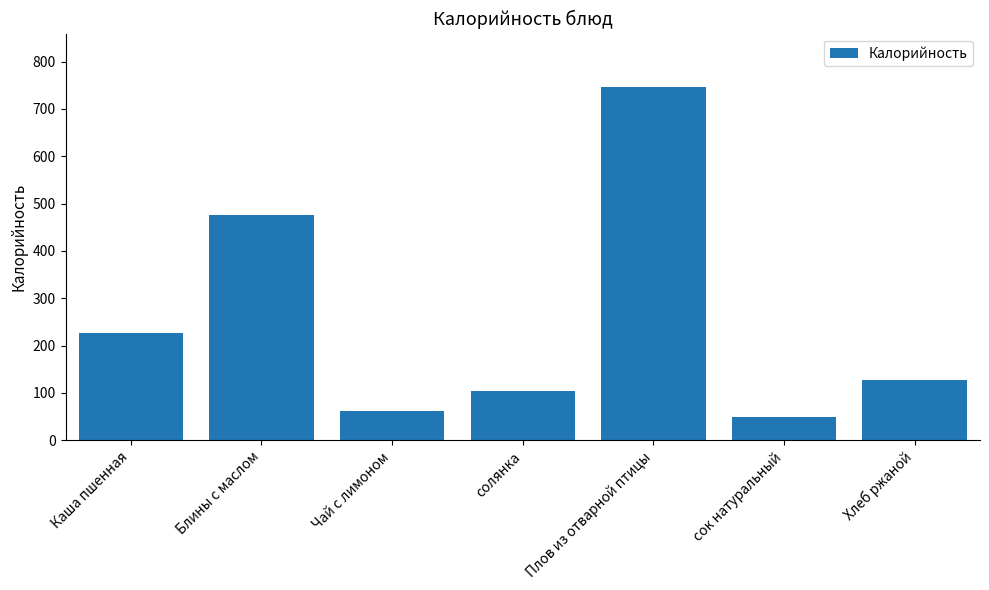

What is the approximate value at сок натуральный?

48.6